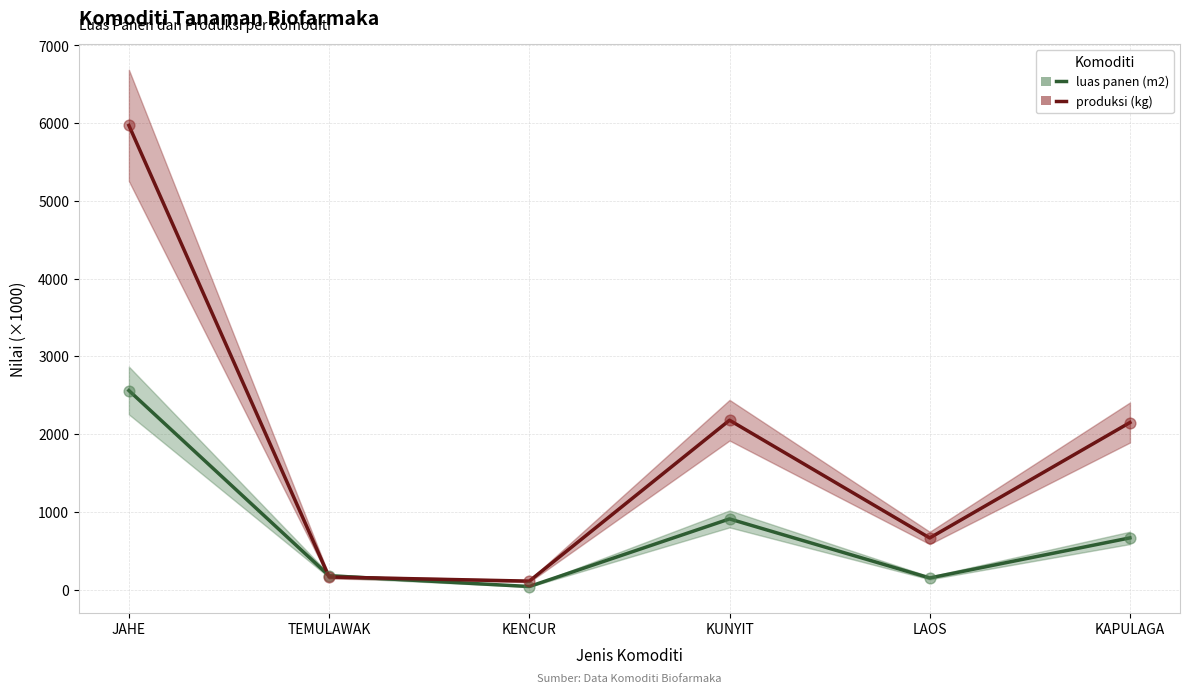

At how many categories does at least one series exceed 2605?

1